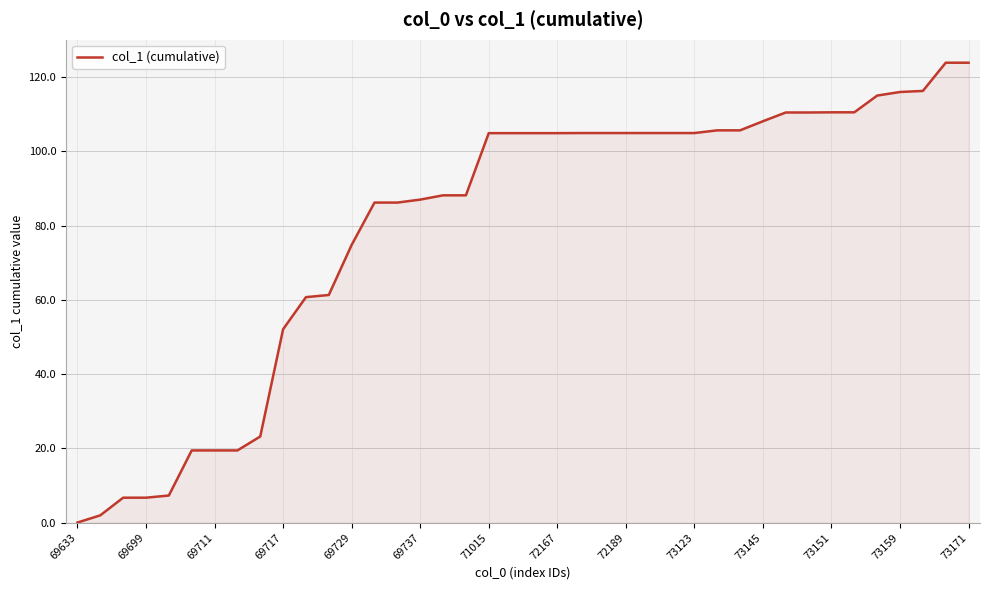

What is the greatest value displayed?

123.9